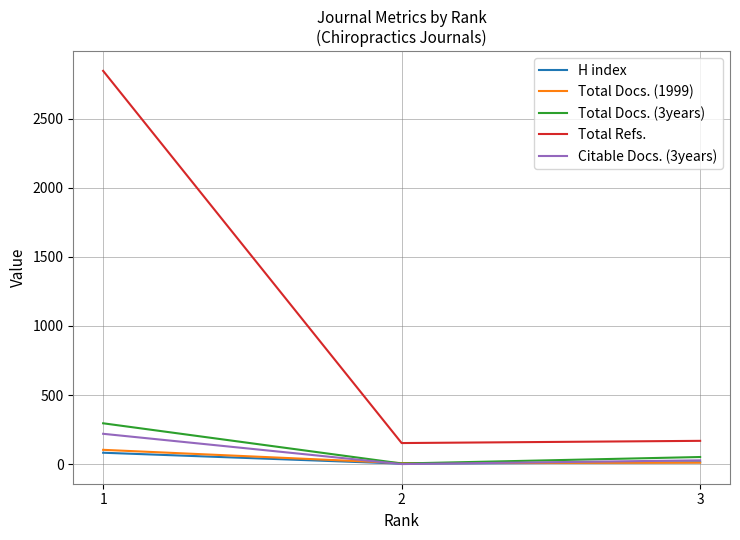

The Total Refs. series shows 4481 at 1. True or false?

False